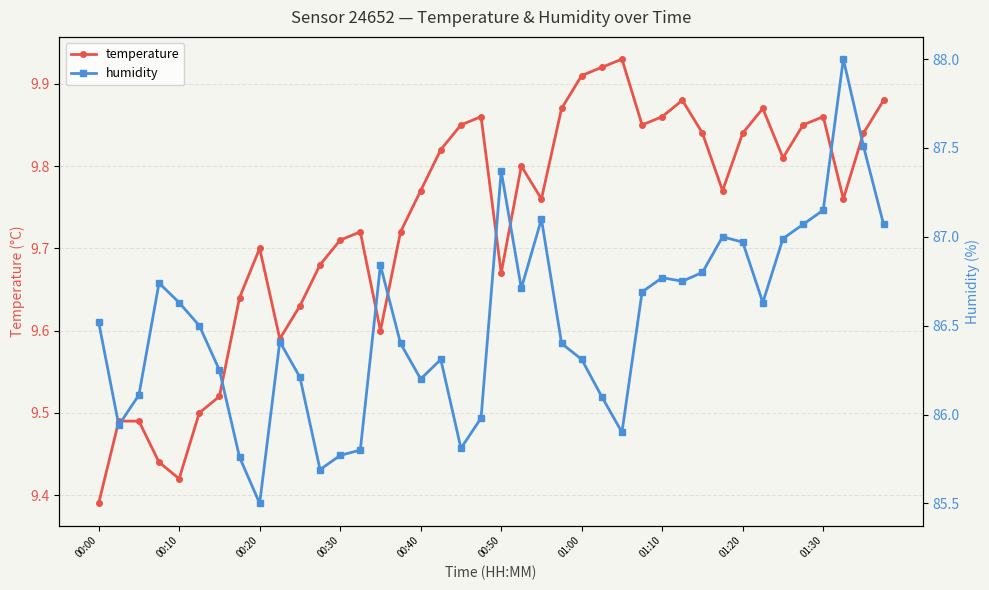

The humidity series shows 130.6 at 21. True or false?

False